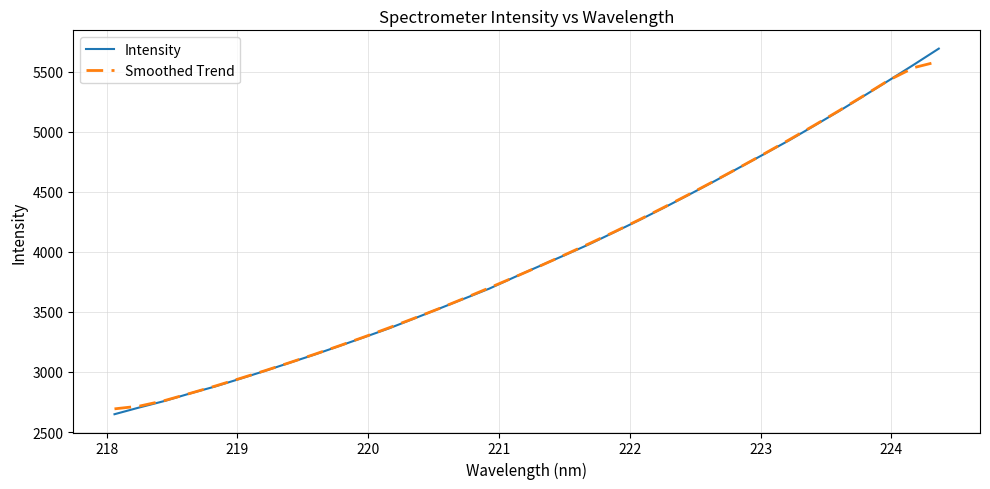

How many lines are shown in the chart?

2